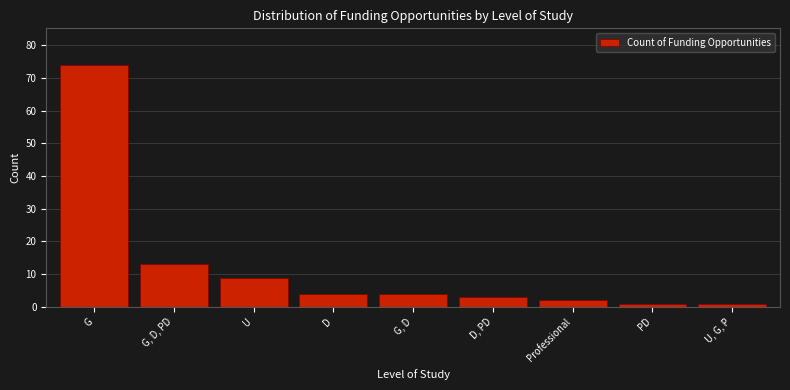

Reading right to left, extract all data points from this chart.

1	1	2	3	4	4	9	13	74